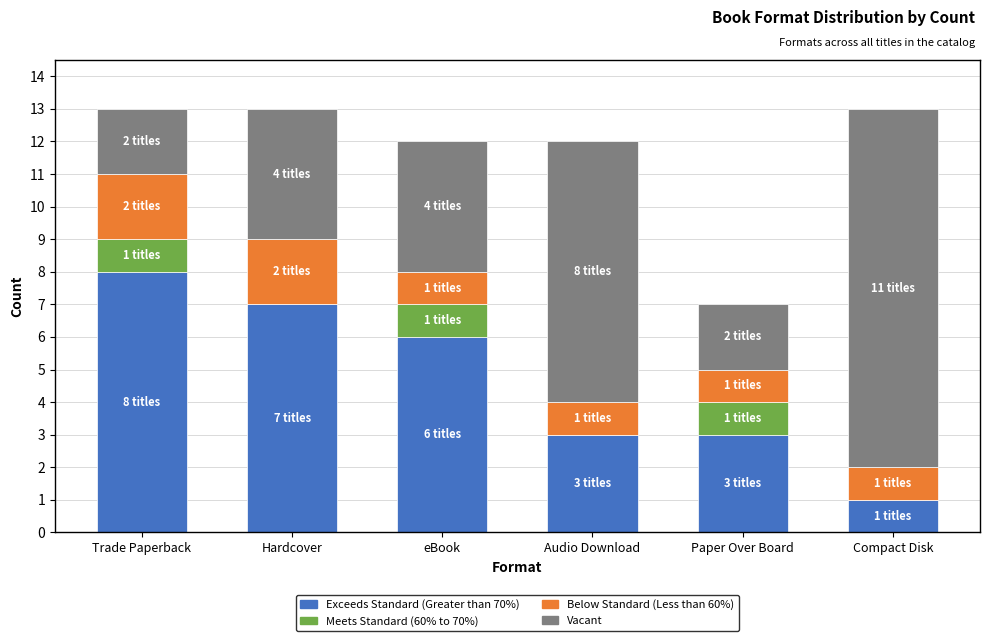

What is the total value across all series at Audio Download?

12